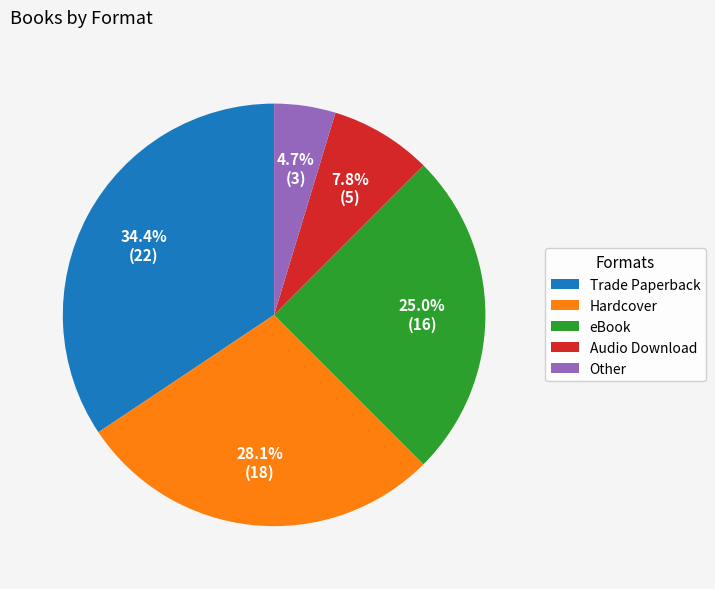

How many slices are in this pie chart?

5